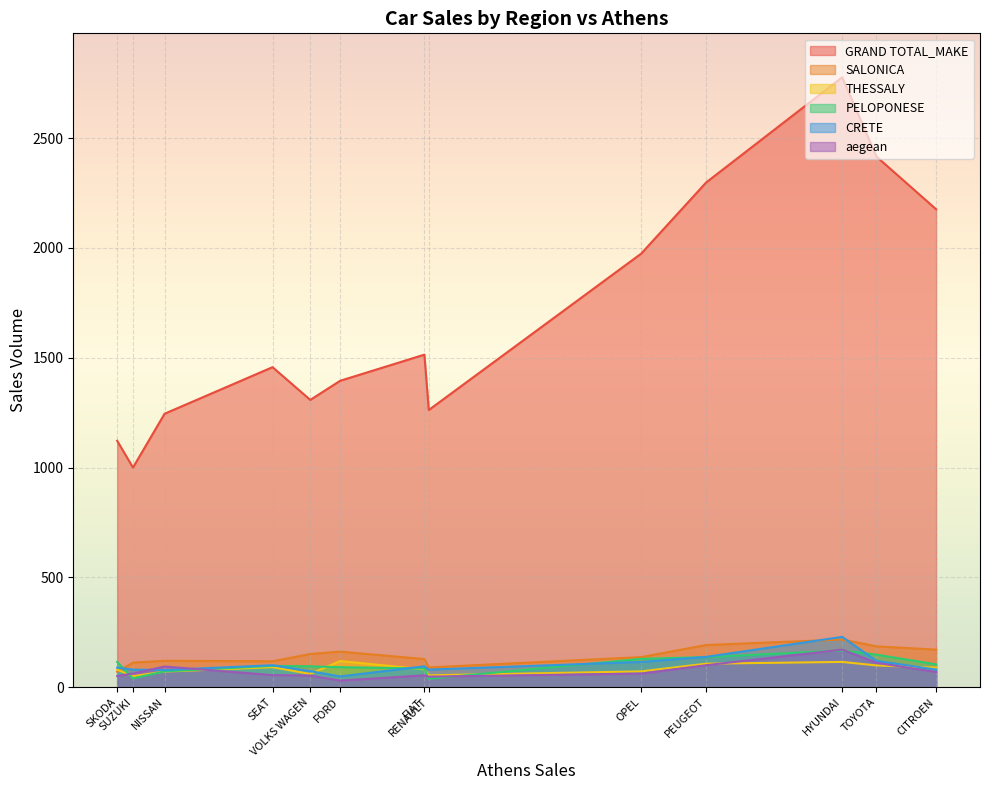

True or false: aegean and PELOPONESE cross at least once.

True